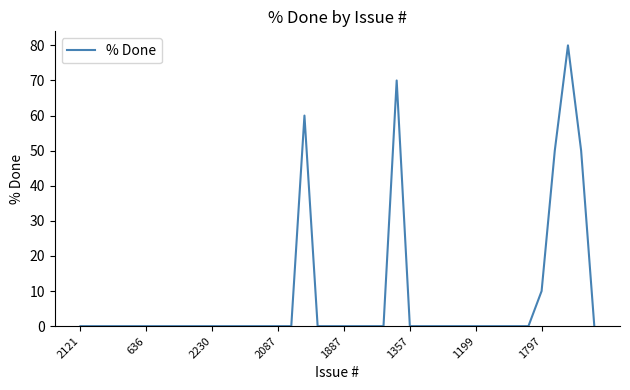

What is the greatest value displayed?

80